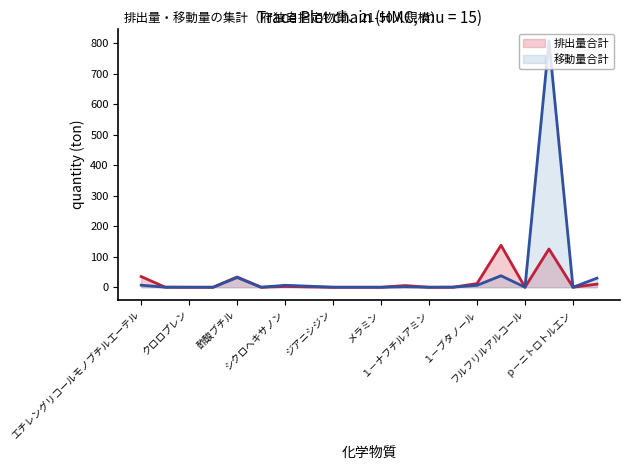

In 移動量合計, how many points are higher than both neighbors (excluding endpoints)?

5